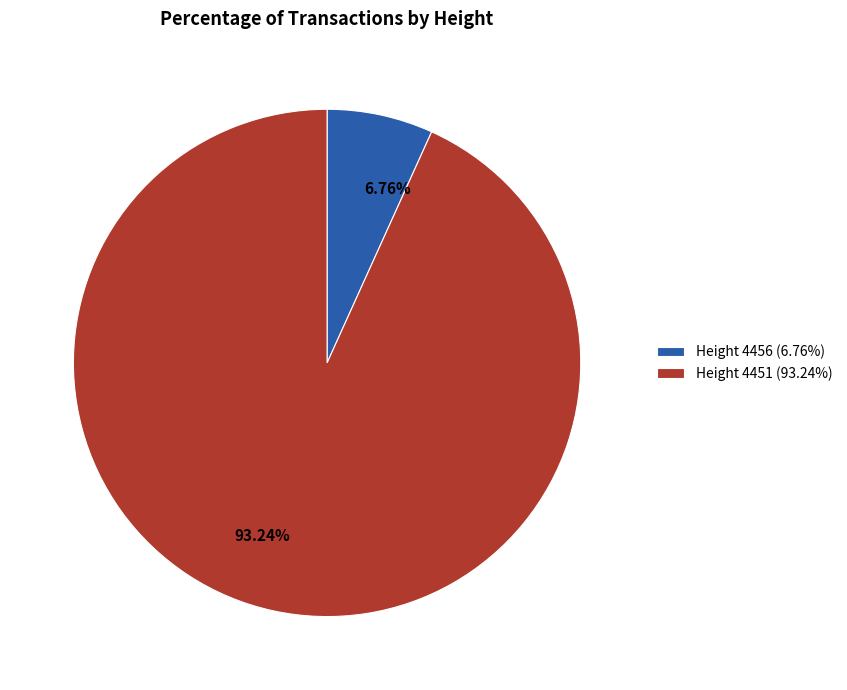

Is there a majority slice in this chart?

Yes